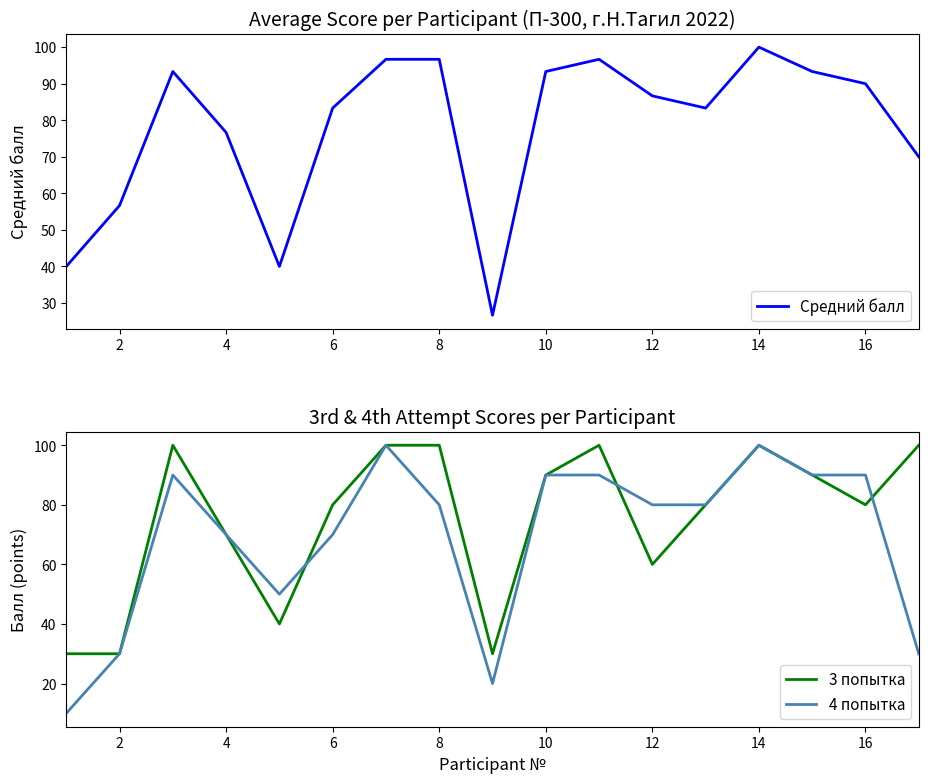

What is the spread (max minus min) of values at 16?

10.0